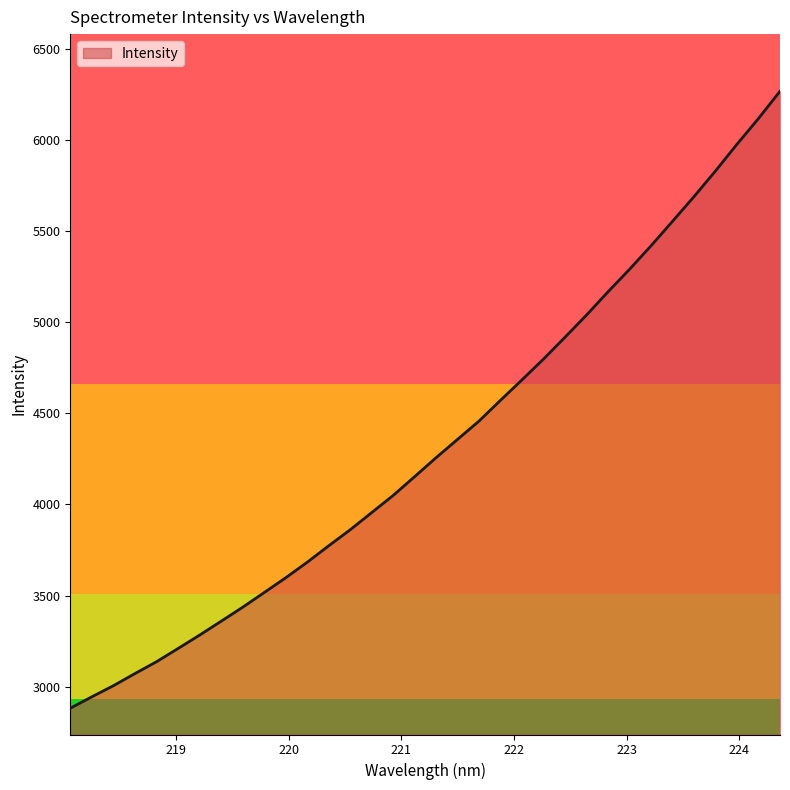

What is the difference between the maximum and minimum values?

3384.5